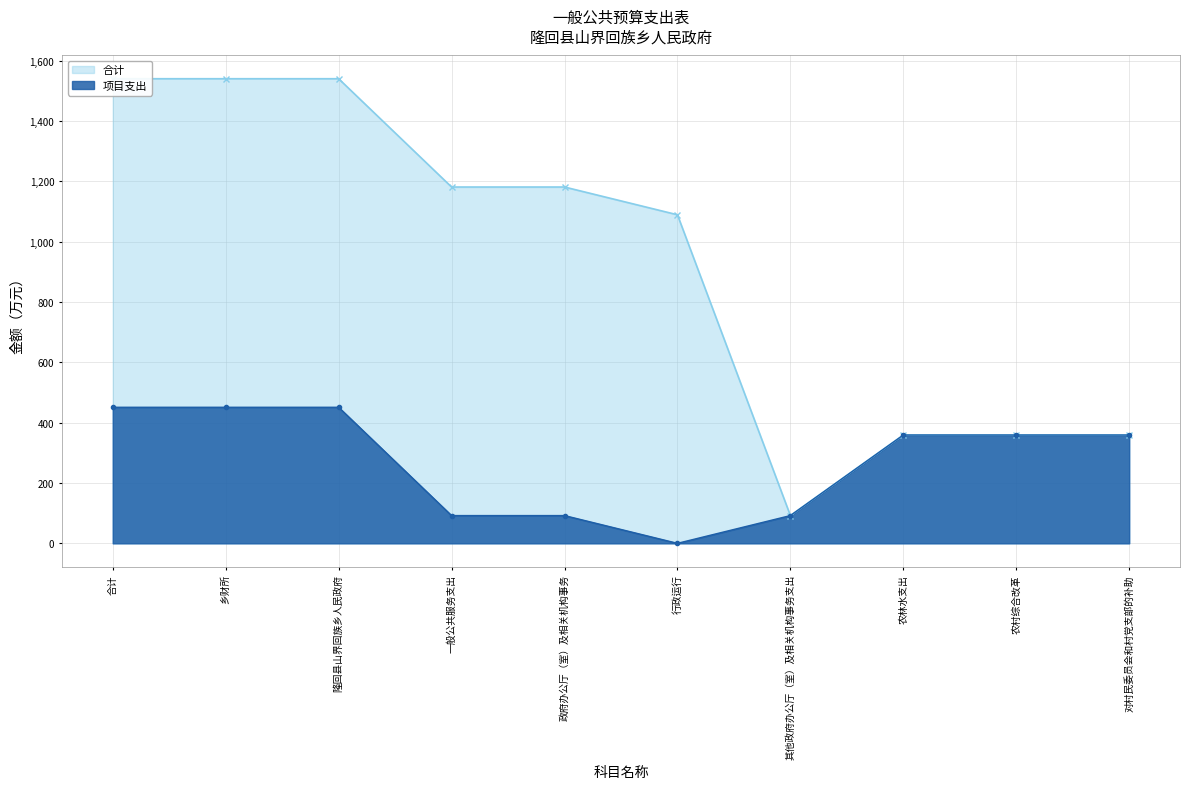

Where is 项目支出 nearest to the value 225?

一般公共服务支出